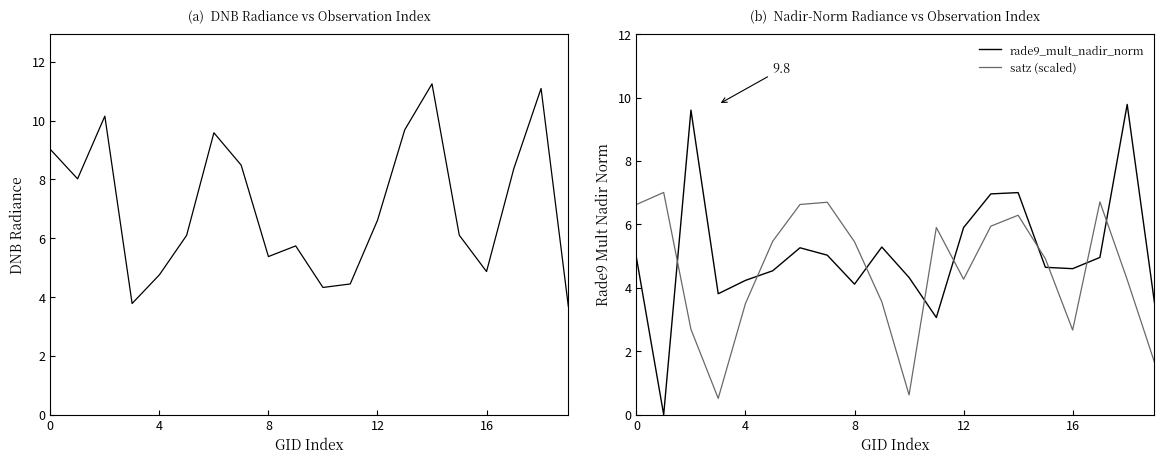

True or false: dnbrad and satz (scaled) intersect in this chart.

True